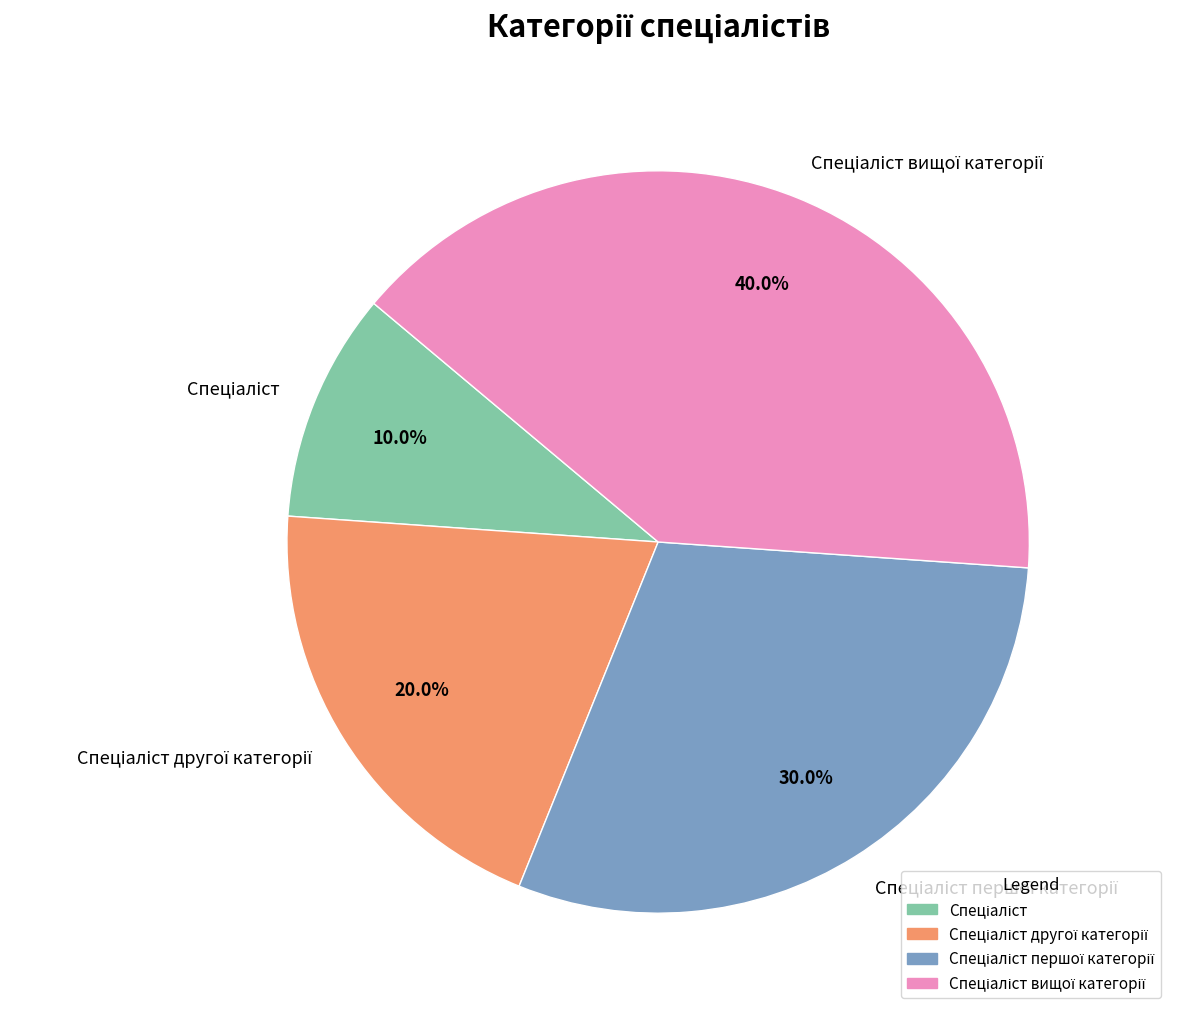

Is there any slice that represents more than half of the pie?

No